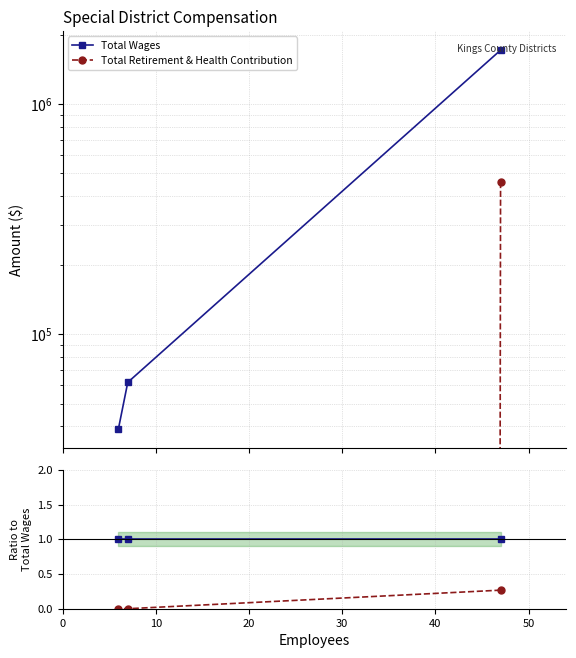

Is this an area chart (filled region under the line)?

No